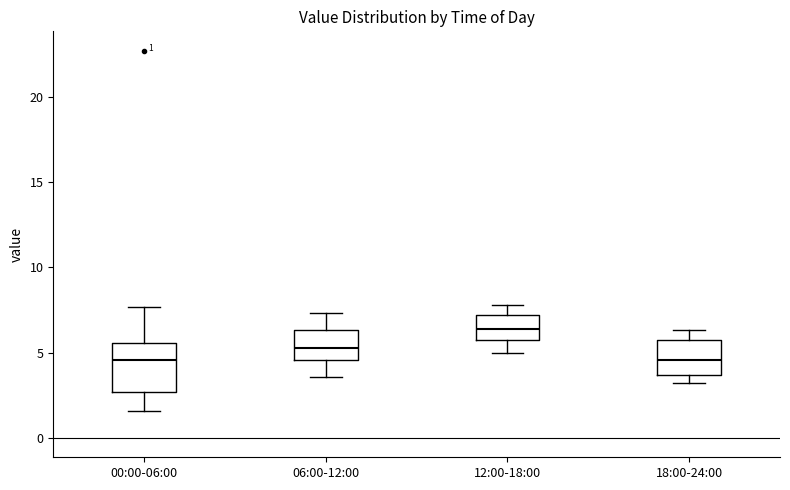

Comparing the boxes themselves (not the whiskers), which one is the tallest?

00:00-06:00